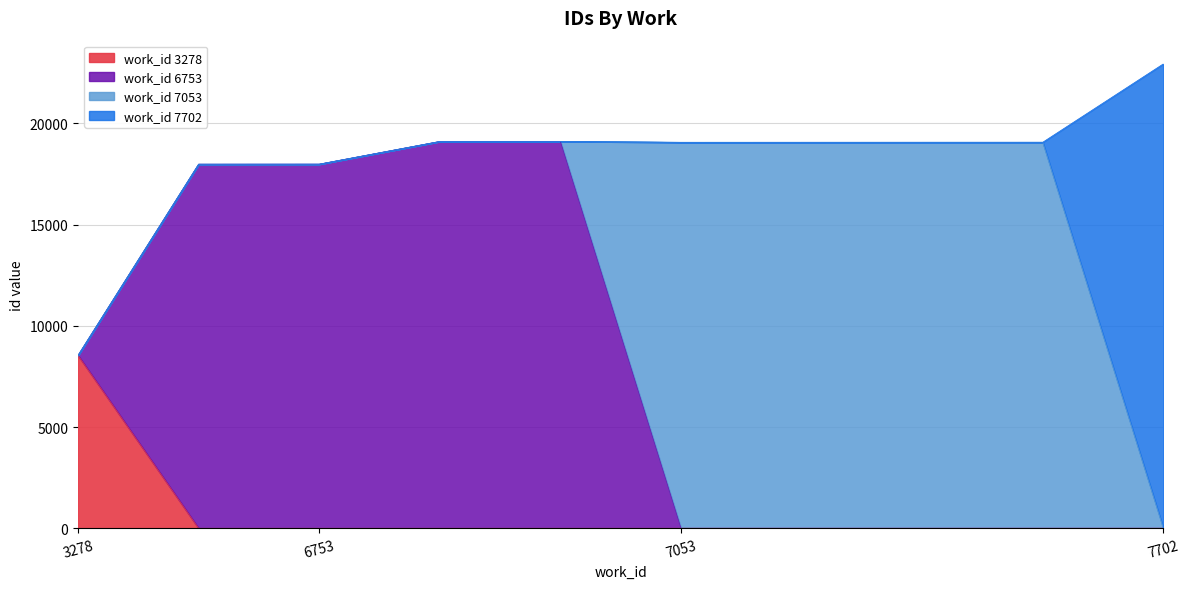

What is the highest value of the work_id 3278 series?

8539